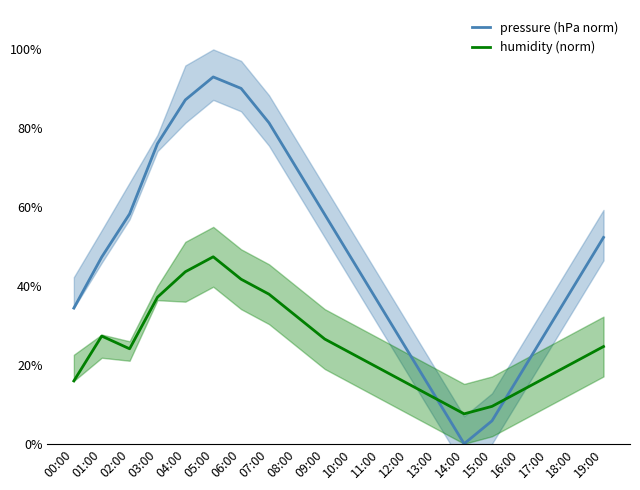

Is it true that pressure (hPa norm) equals 39.3 at 02:00?

False